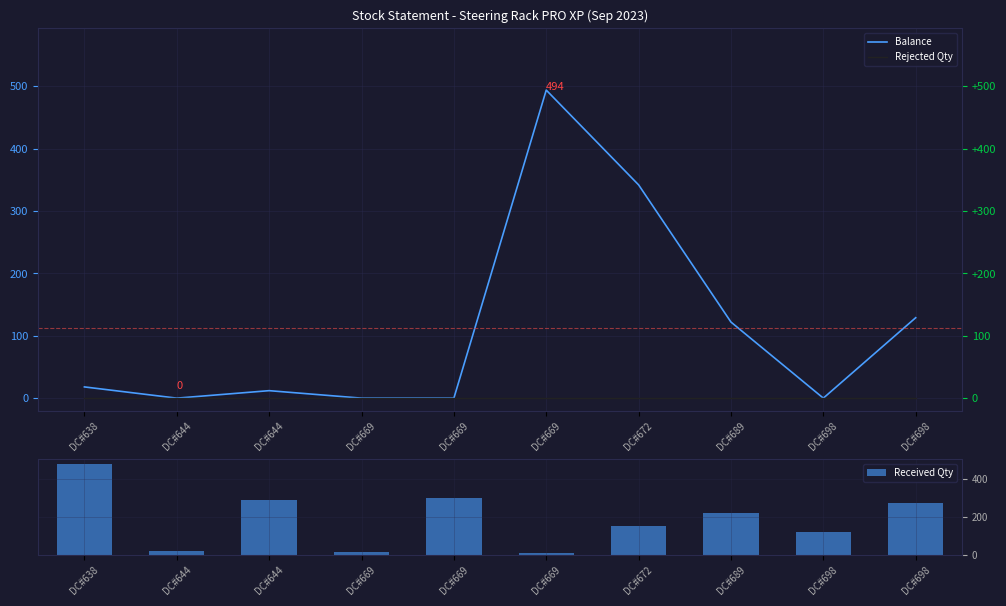

Reading right to left, list all the values displayed in this chart.

Balance: 129	0	122	342	494	0	0	12	0	18
Rejected Qty: 0	0	0	0	0	0	0	0	0	0
Received Qty: 271	122	220	152	6	300	12	288	18	482